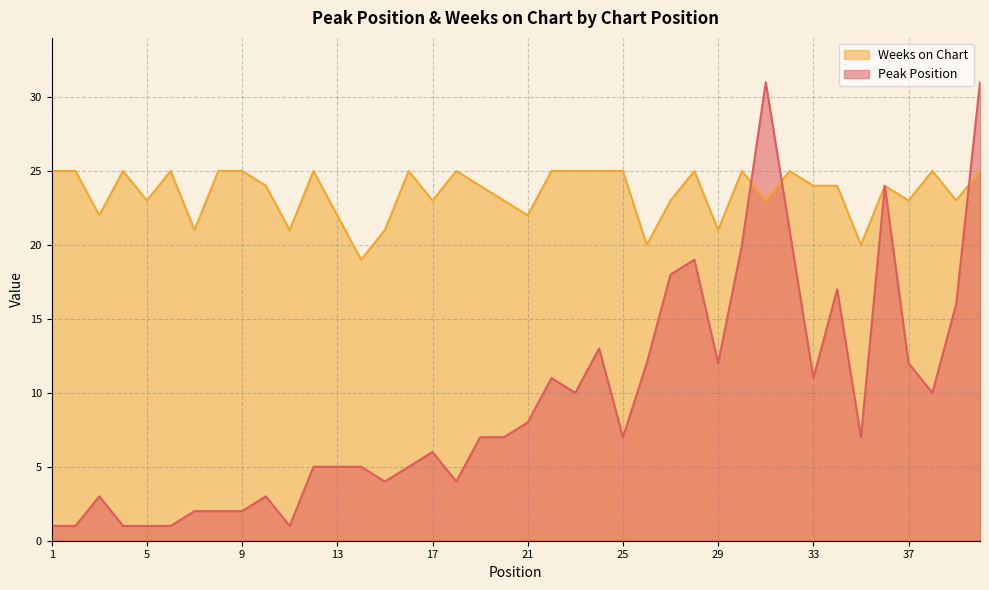

The Peak Position series shows 0 at 5. True or false?

False